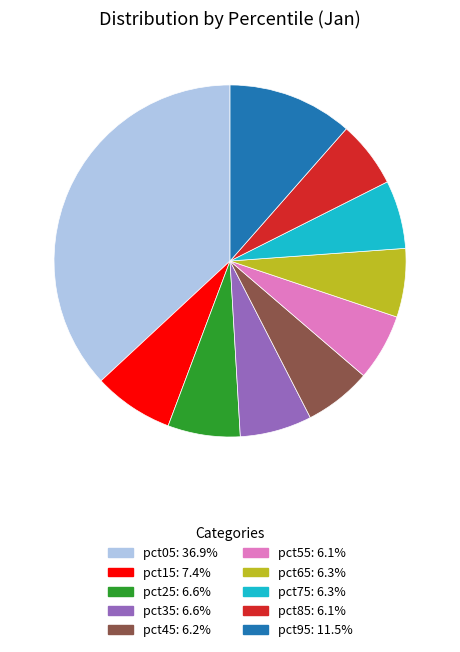

How many slices are in this pie chart?

10